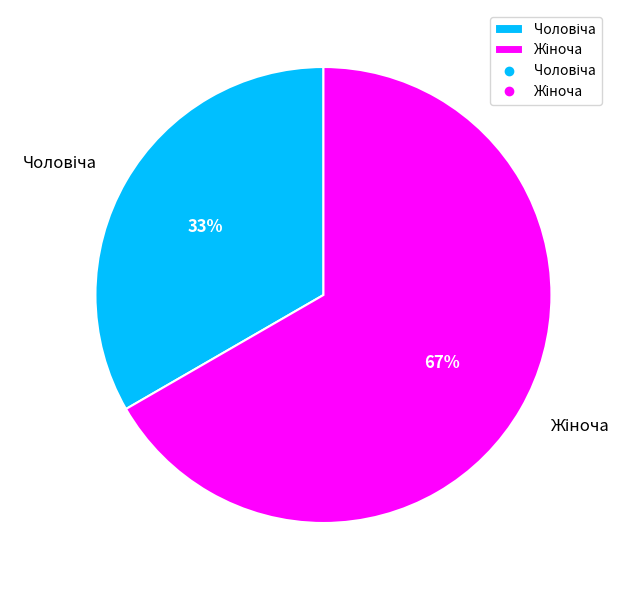

Is there any slice that represents more than half of the pie?

Yes